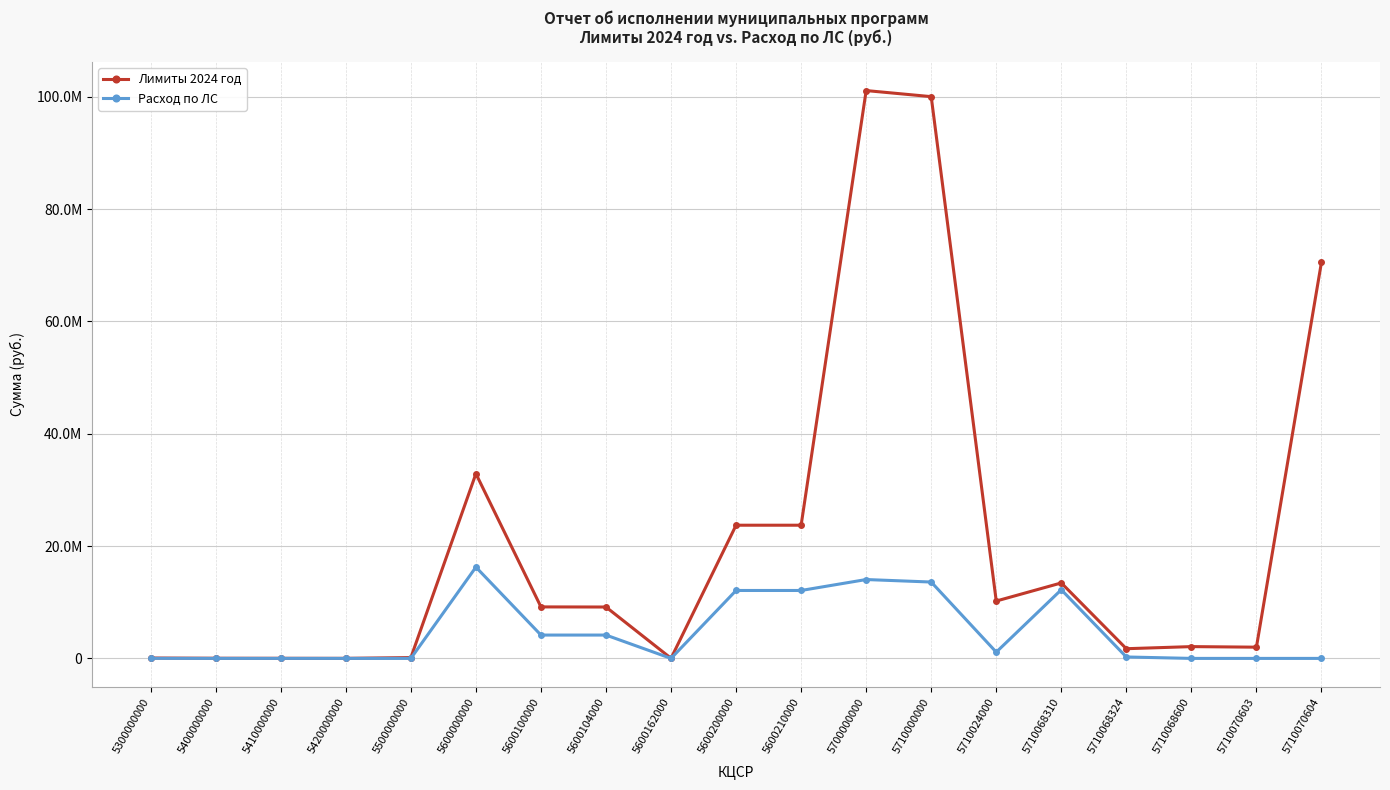

What is the value of the Лимиты 2024 год point at the 7th from the left?

9169000.0